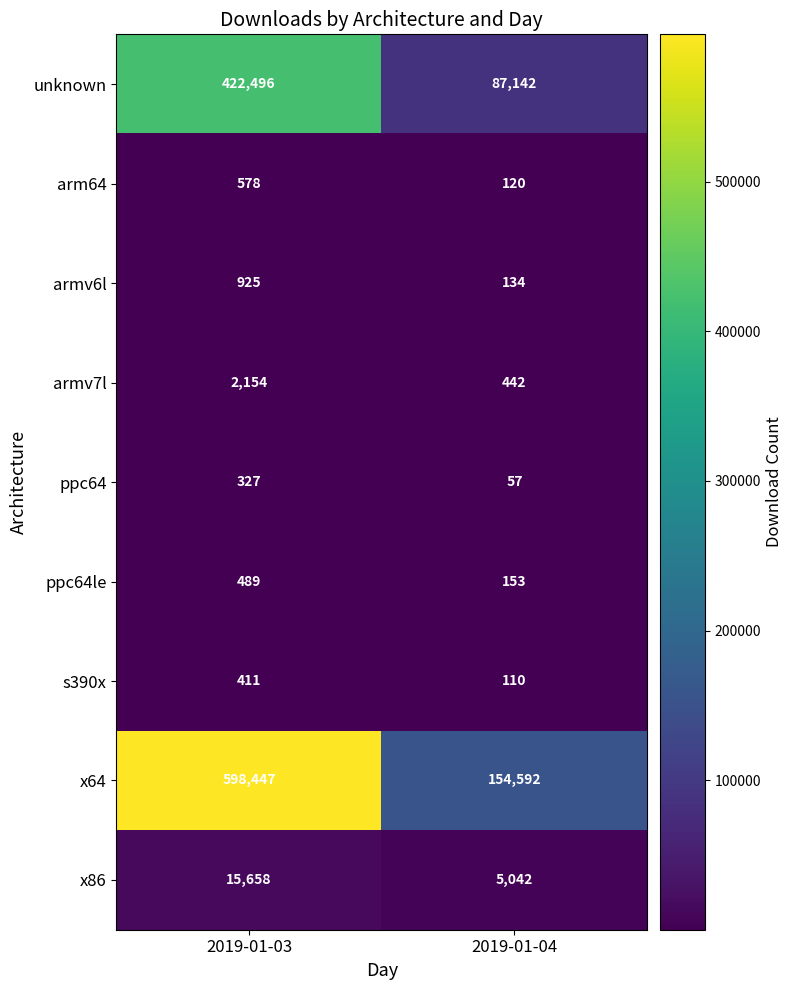

At which label is x64 closest to 376519?

2019-01-04